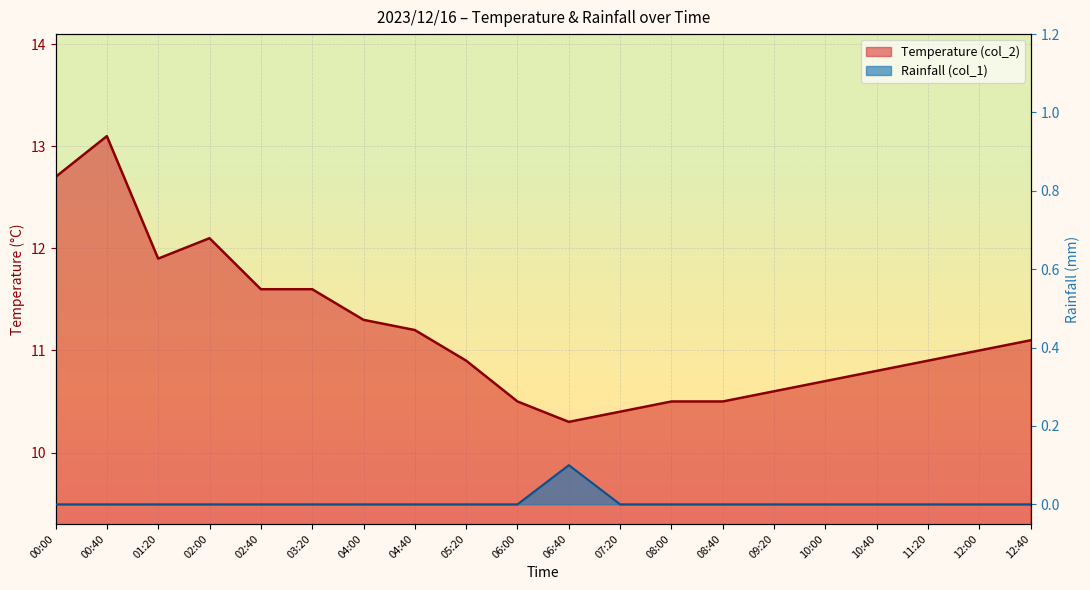

Rank the series by their average value, from lowest to highest.

Rainfall (col_1), Temperature (col_2)